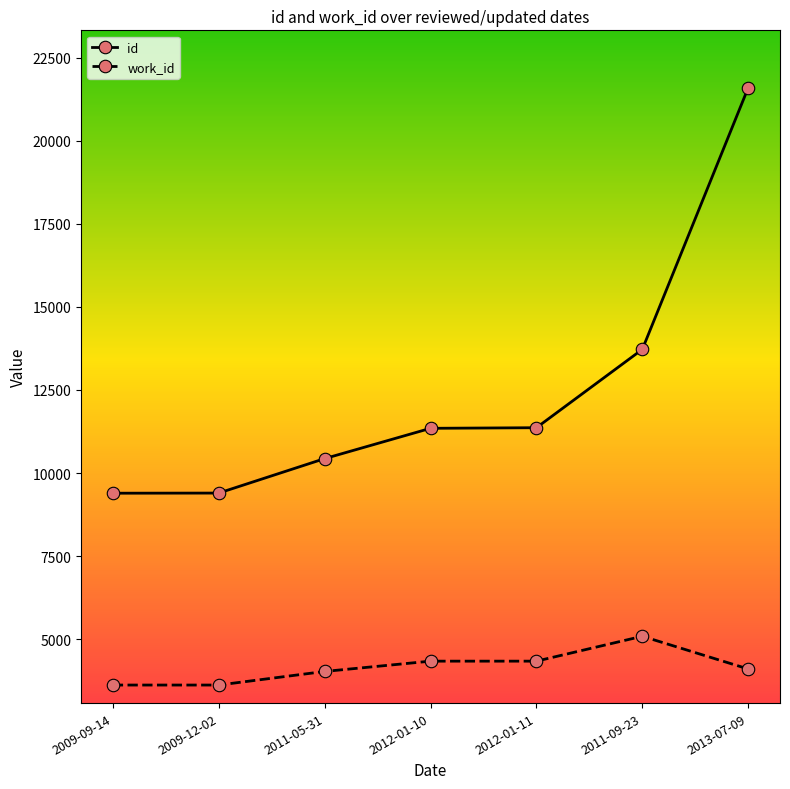

Where is id nearest to the value 15494?

2011-09-23